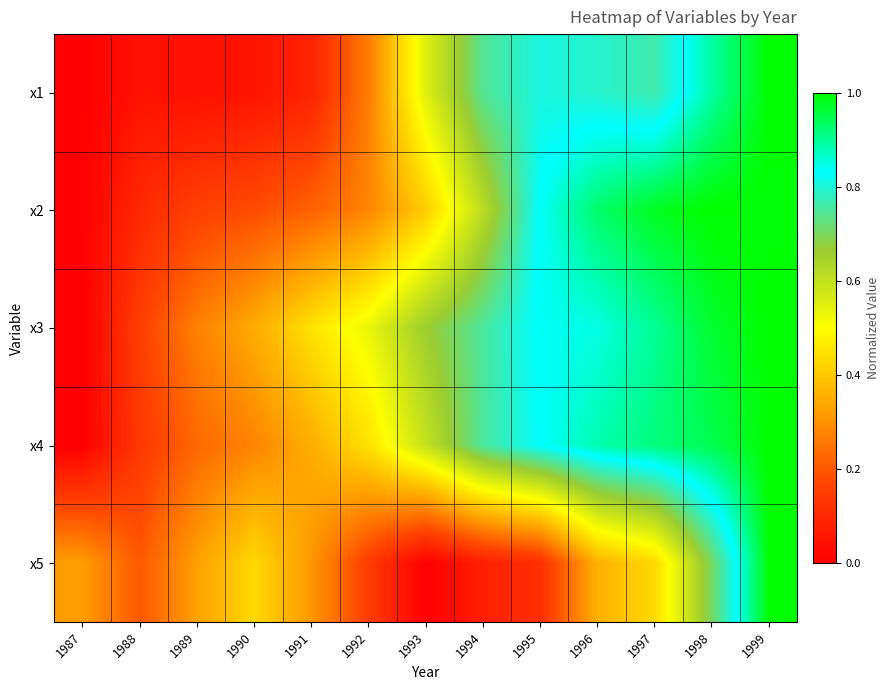

Reading left to right, what are all the values shown in this chart?

x1: 1987=0.0	1988=0.0	1989=0.0	1990=0.0	1991=0.1	1992=0.3	1993=0.6	1994=0.7	1995=0.8	1996=0.8	1997=0.8	1998=0.9	1999=1.0
x2: 1987=0.0	1988=0.1	1989=0.2	1990=0.2	1991=0.2	1992=0.3	1993=0.4	1994=0.6	1995=0.8	1996=0.9	1997=1.0	1998=1.0	1999=1.0
x3: 1987=0.0	1988=0.2	1989=0.3	1990=0.3	1991=0.4	1992=0.5	1993=0.7	1994=0.8	1995=0.8	1996=0.9	1997=0.9	1998=1.0	1999=1.0
x4: 1987=0.0	1988=0.1	1989=0.2	1990=0.3	1991=0.4	1992=0.4	1993=0.6	1994=0.8	1995=0.8	1996=0.9	1997=0.9	1998=0.9	1999=1.0
x5: 1987=0.3	1988=0.2	1989=0.3	1990=0.4	1991=0.3	1992=0.1	1993=0.0	1994=0.1	1995=0.1	1996=0.4	1997=0.4	1998=0.7	1999=1.0